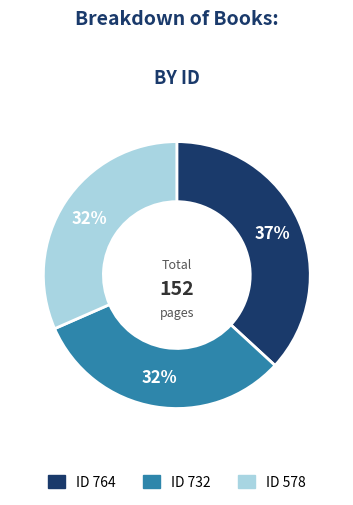

Count the number of slices in the pie.

3